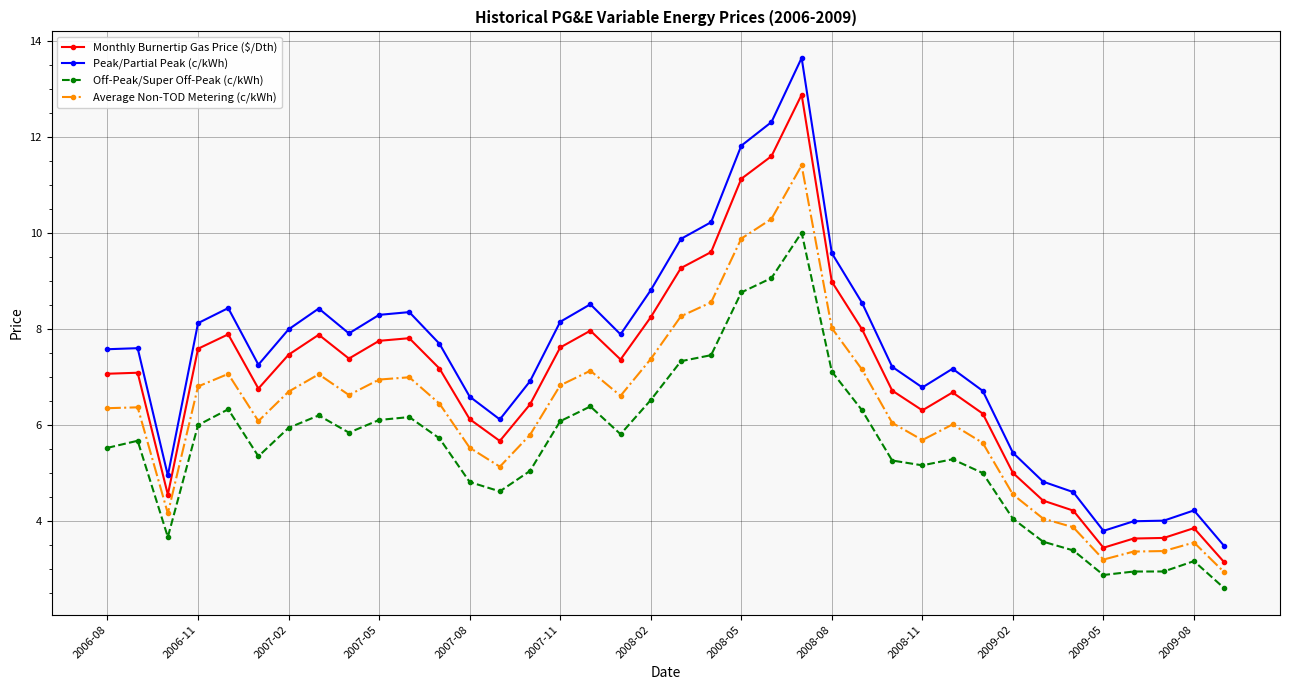

How many distinct data groups are displayed?

4